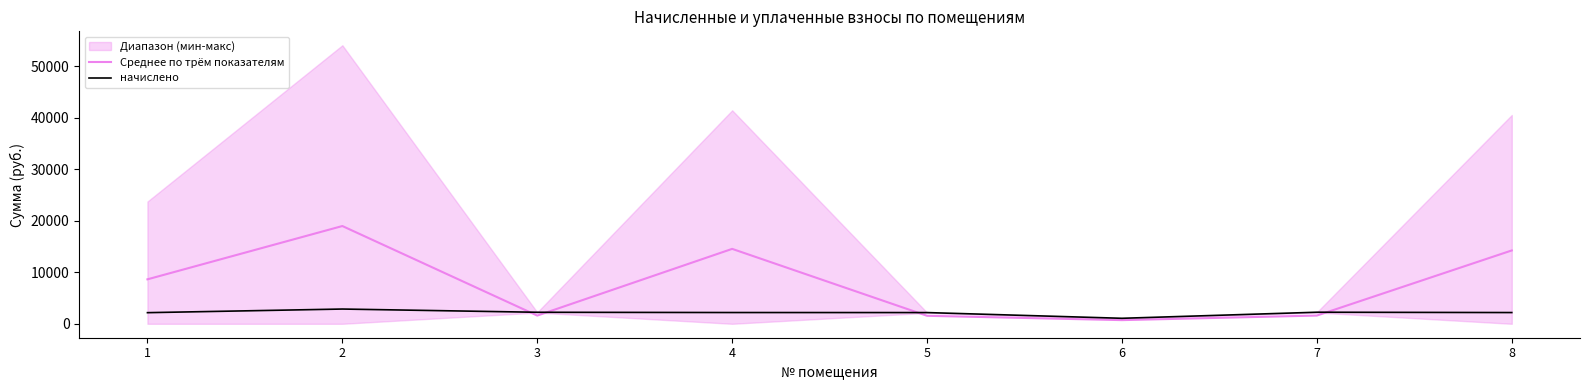

What value does the Среднее по трём показателям series have at 2?

18978.0